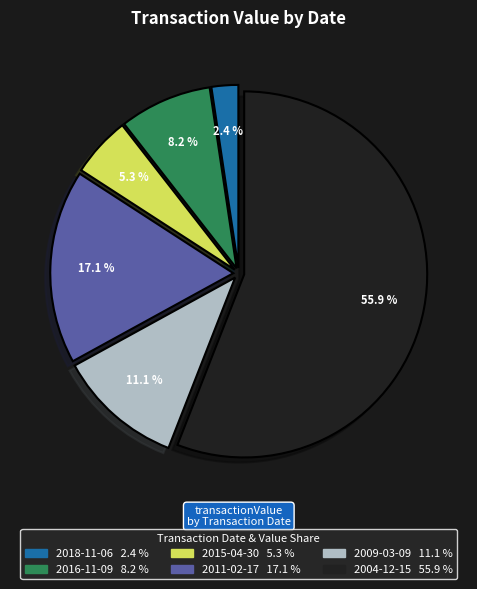

What is the largest slice in the pie chart?

2004-12-15